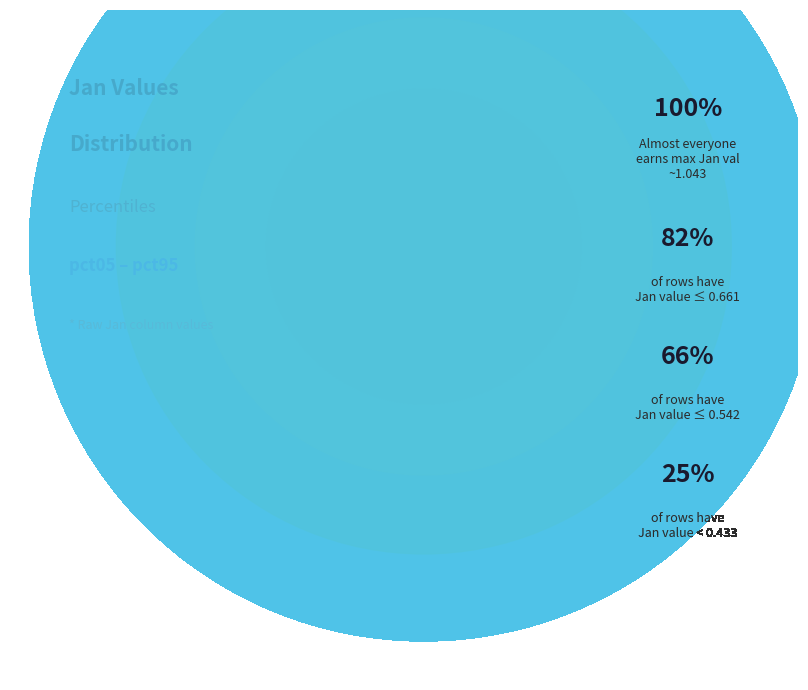

Does pct95 represent more than half of the total?

No